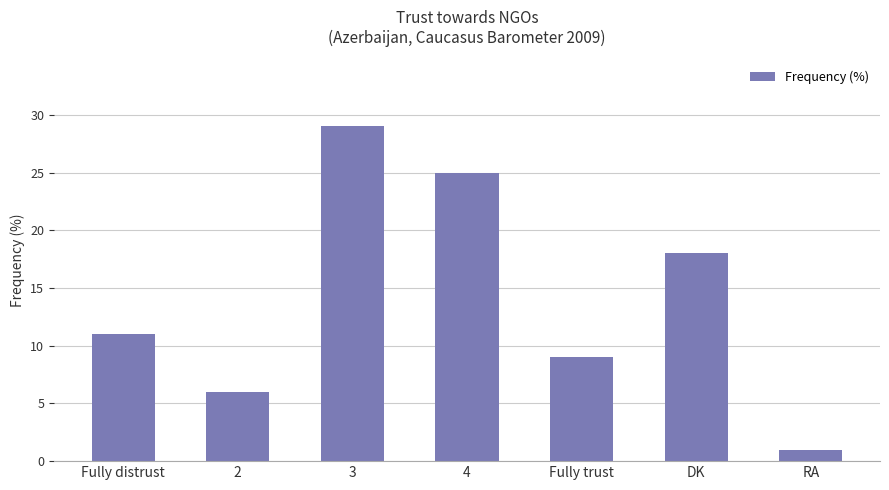

What is the greatest value displayed?

29